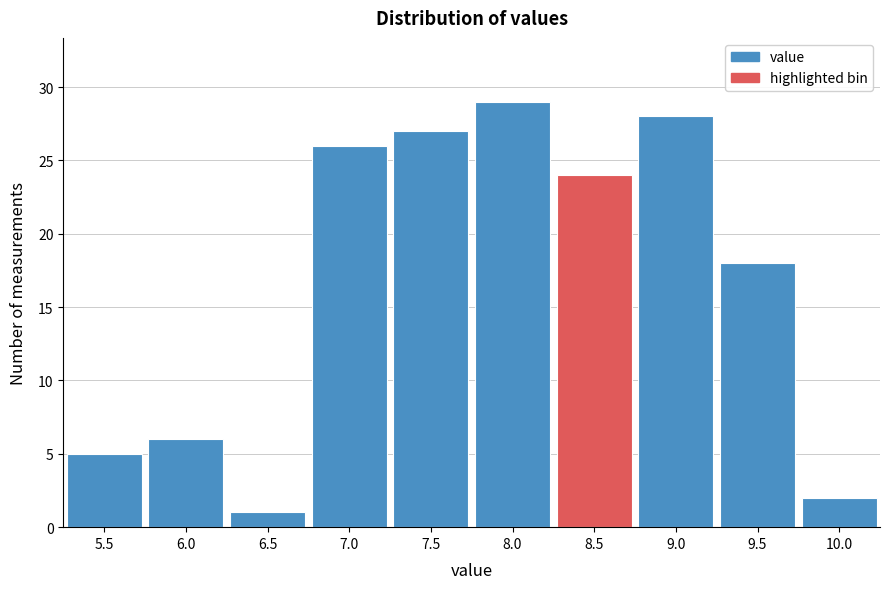

Reading left to right, transcribe all the data shown in this chart.

5	6	1	26	27	29	24	28	18	2